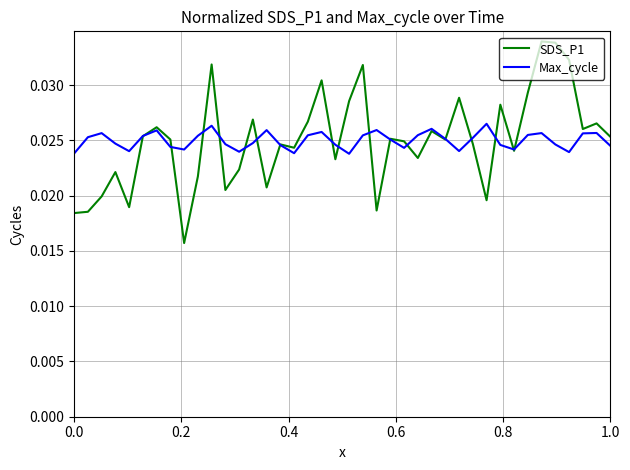

Which series has the largest range (max minus min)?

SDS_P1